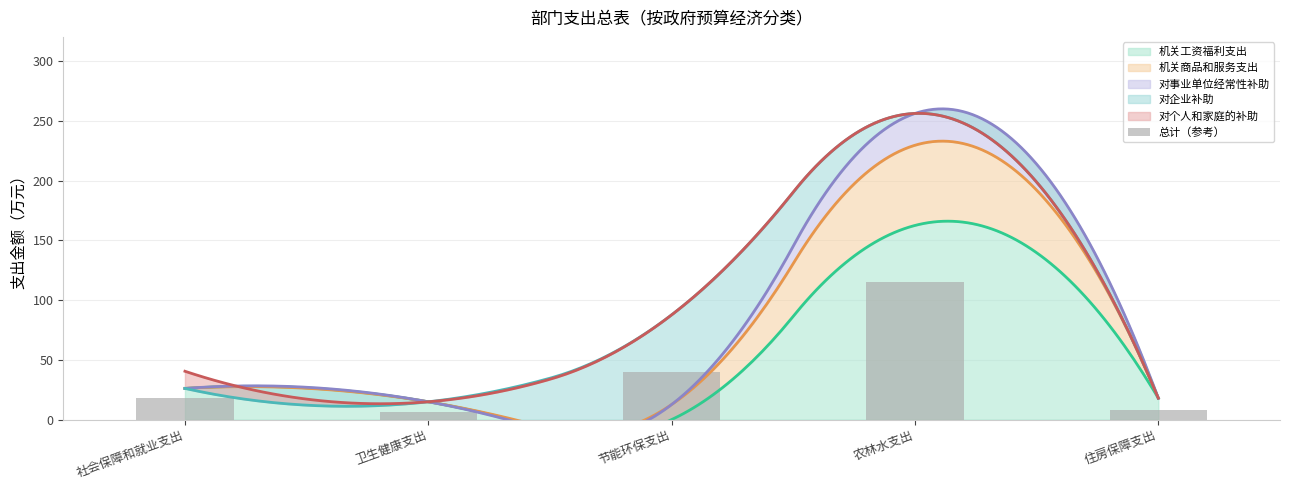

What is the difference between the second highest and second lowest values?

31.4